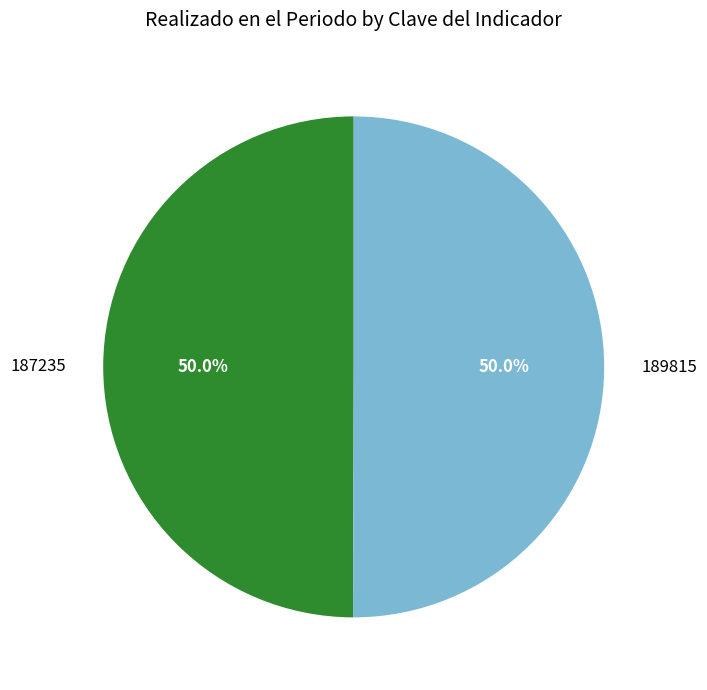

To the nearest percent, what portion does 189815 represent?

50%